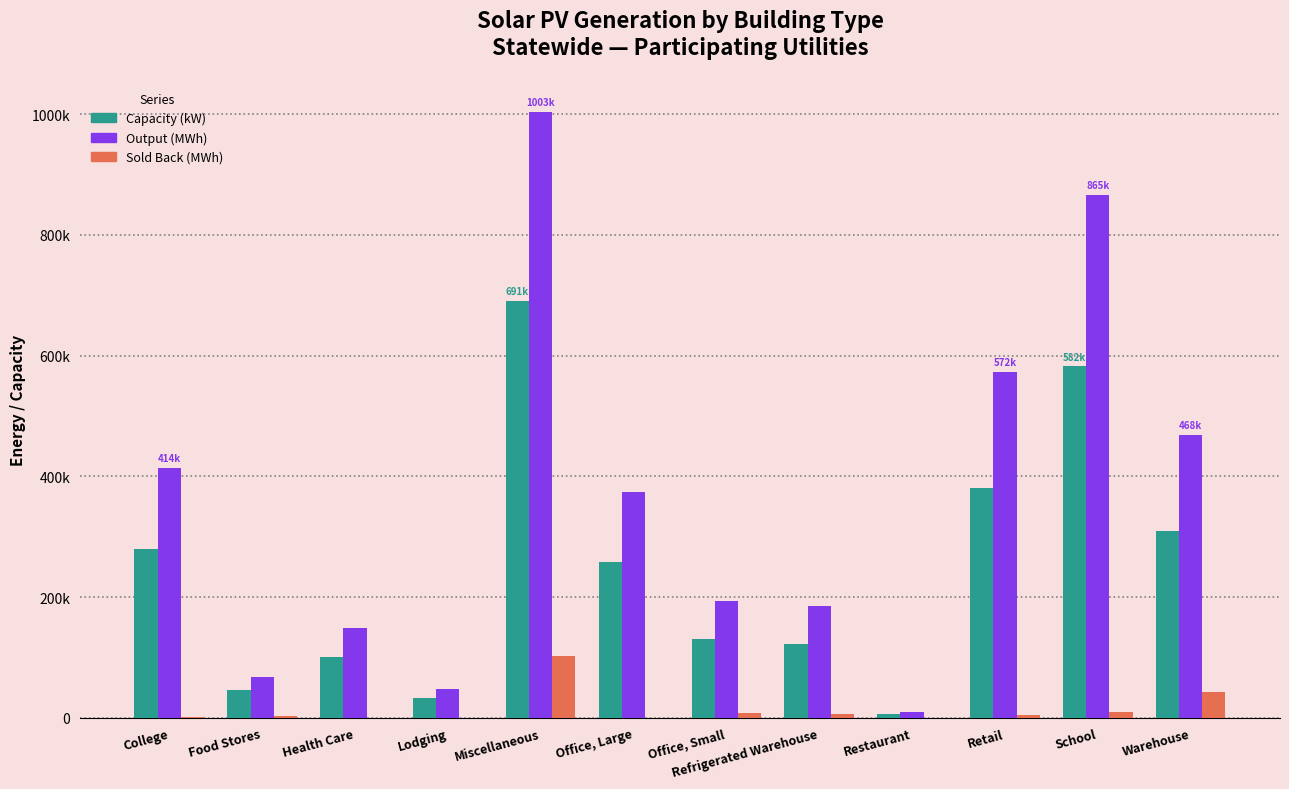

What are all the series names shown in the legend?

Capacity (kW), Output (MWh), Sold Back (MWh)